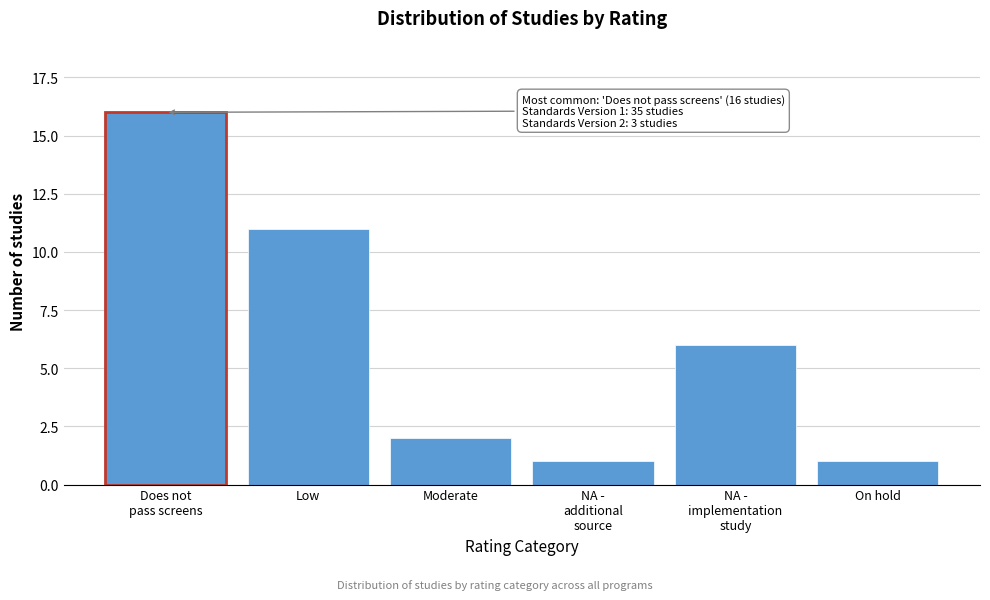

Reading right to left, list all the values displayed in this chart.

1	6	1	2	11	16